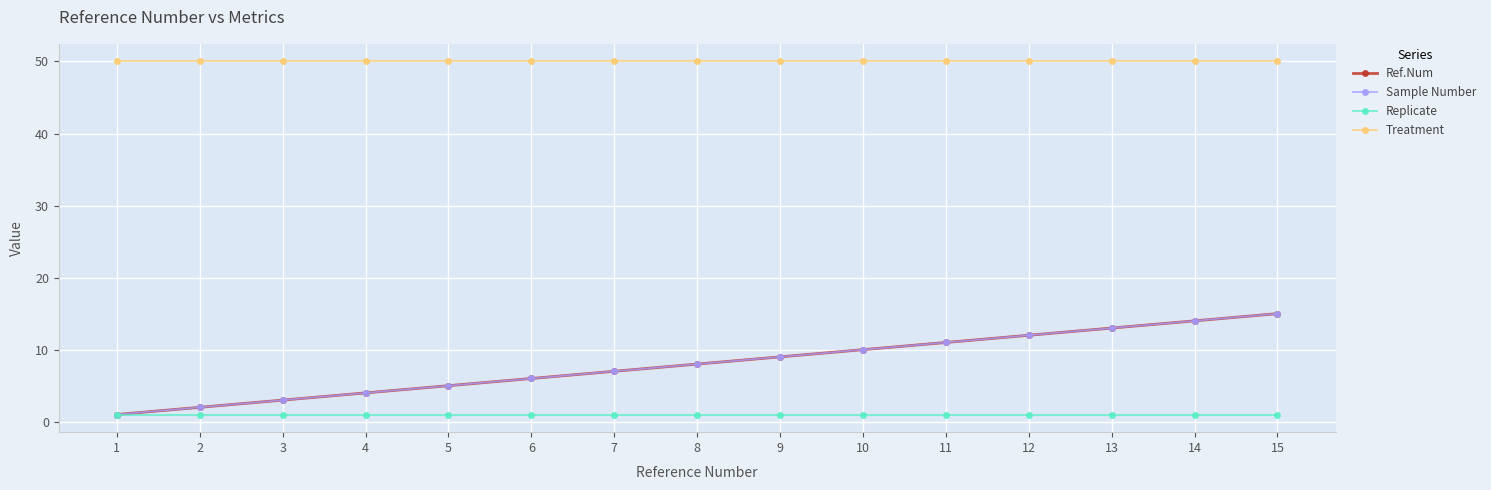

Which series has the largest total across all categories?

Treatment